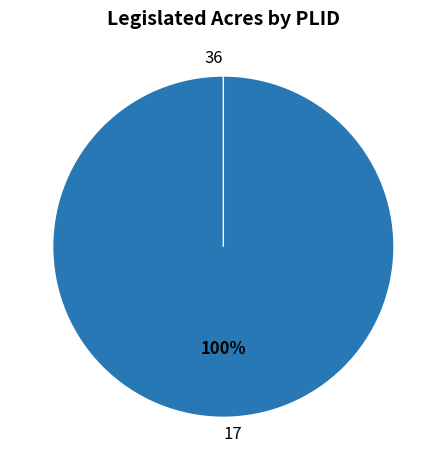

What percentage do 17 and 36 together represent?

100.0%